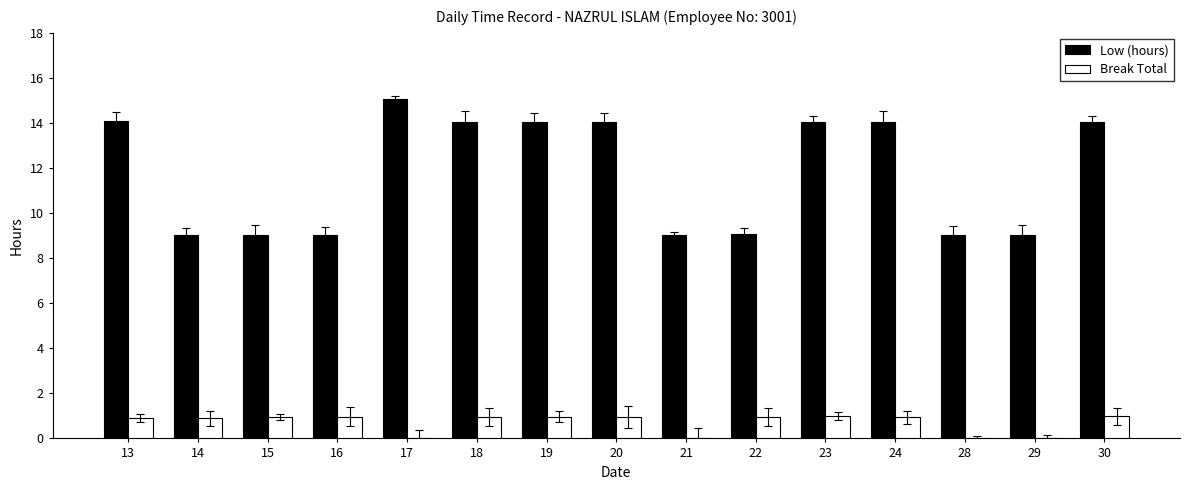

The value of Break Total at 14 is 0.9. True or false?

True